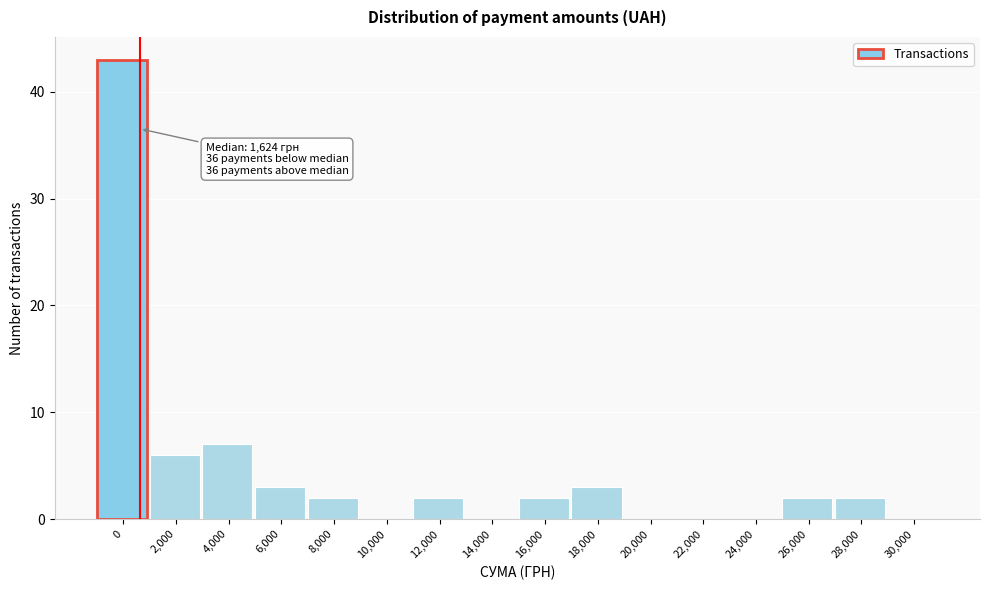

Reading left to right, list all the values displayed in this chart.

0=43	2,000=6	4,000=7	6,000=3	8,000=2	10,000=0	12,000=2	14,000=0	16,000=2	18,000=3	20,000=0	22,000=0	24,000=0	26,000=2	28,000=2	30,000=0